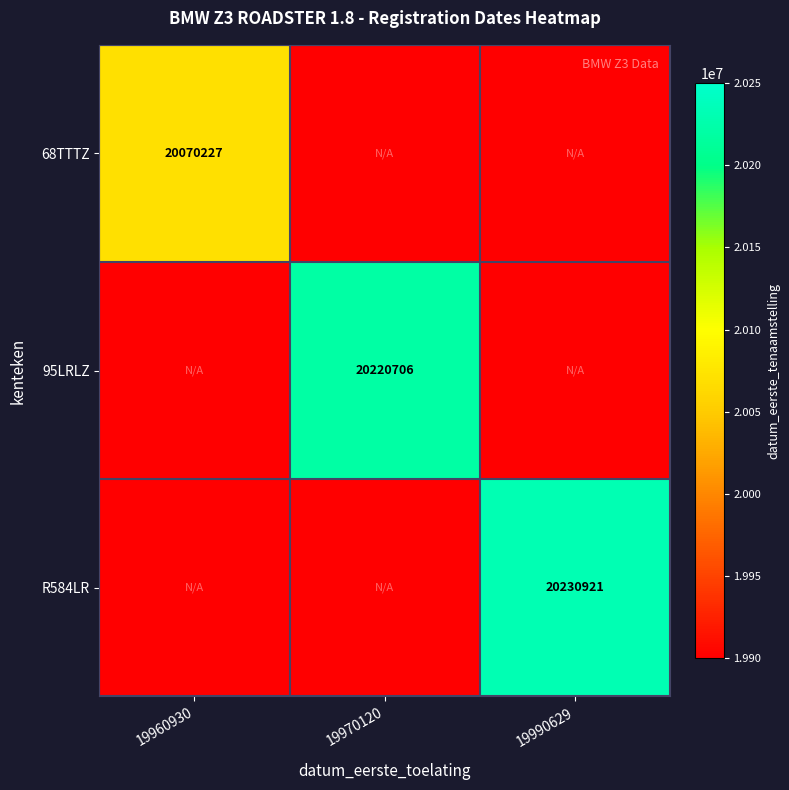

The value of R584LR at 19990629 is 33407545. True or false?

False